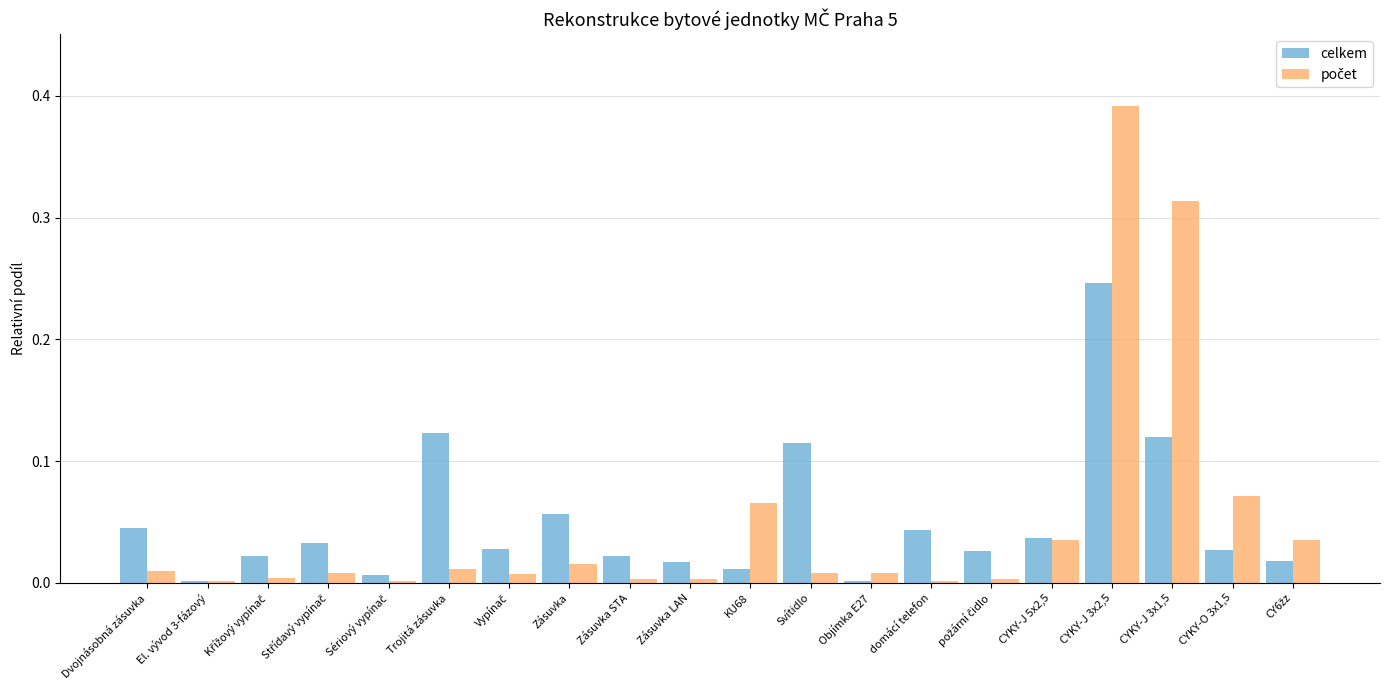

At which category is the sum across all series the highest?

CYKY-J 3x2,5